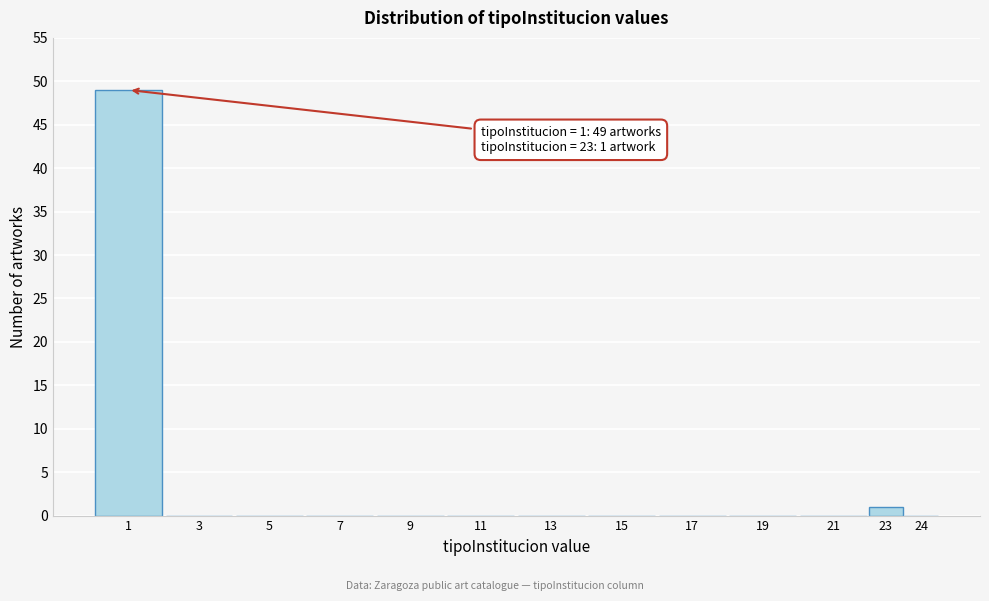

Reading right to left, extract all data points from this chart.

24=0	23=1	21=0	19=0	17=0	15=0	13=0	11=0	9=0	7=0	5=0	3=0	1=49